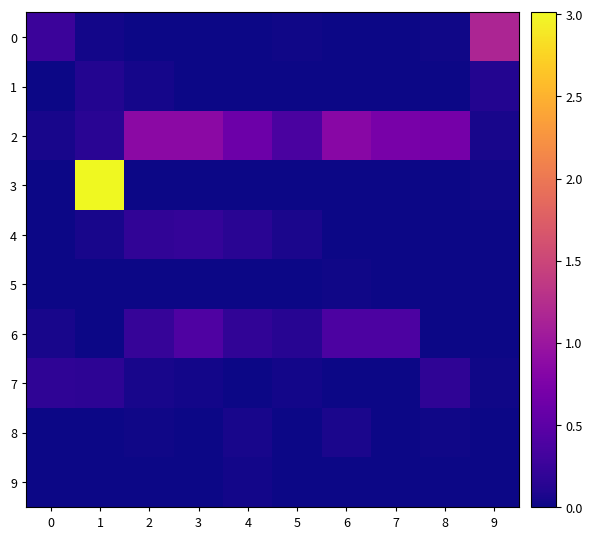

What is the total value across all series at 5?

0.6